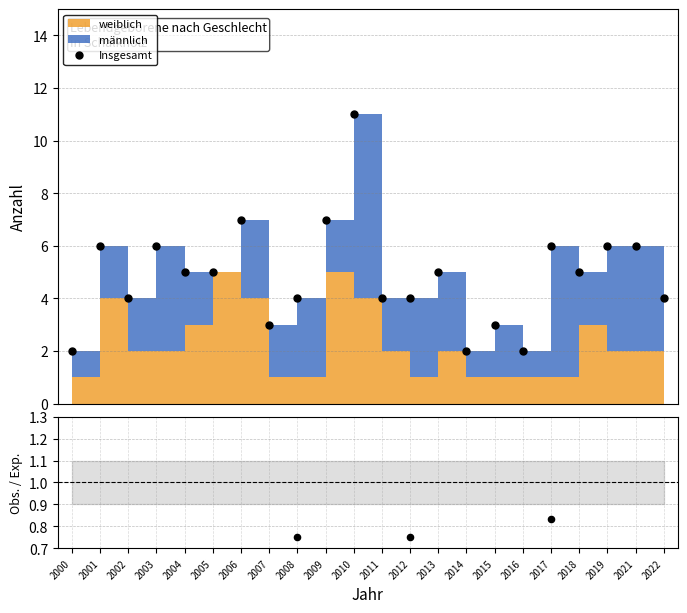

Which series has the largest total across all categories?

Insgesamt